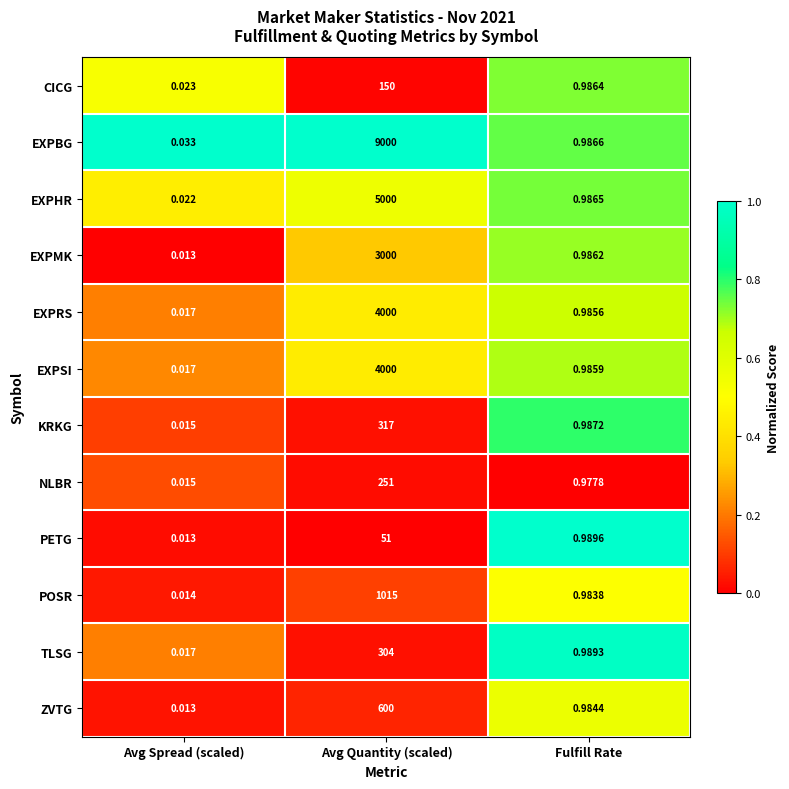

Between Avg Spread (scaled) and Avg Quantity (scaled), which series saw the biggest shift?

EXPBG